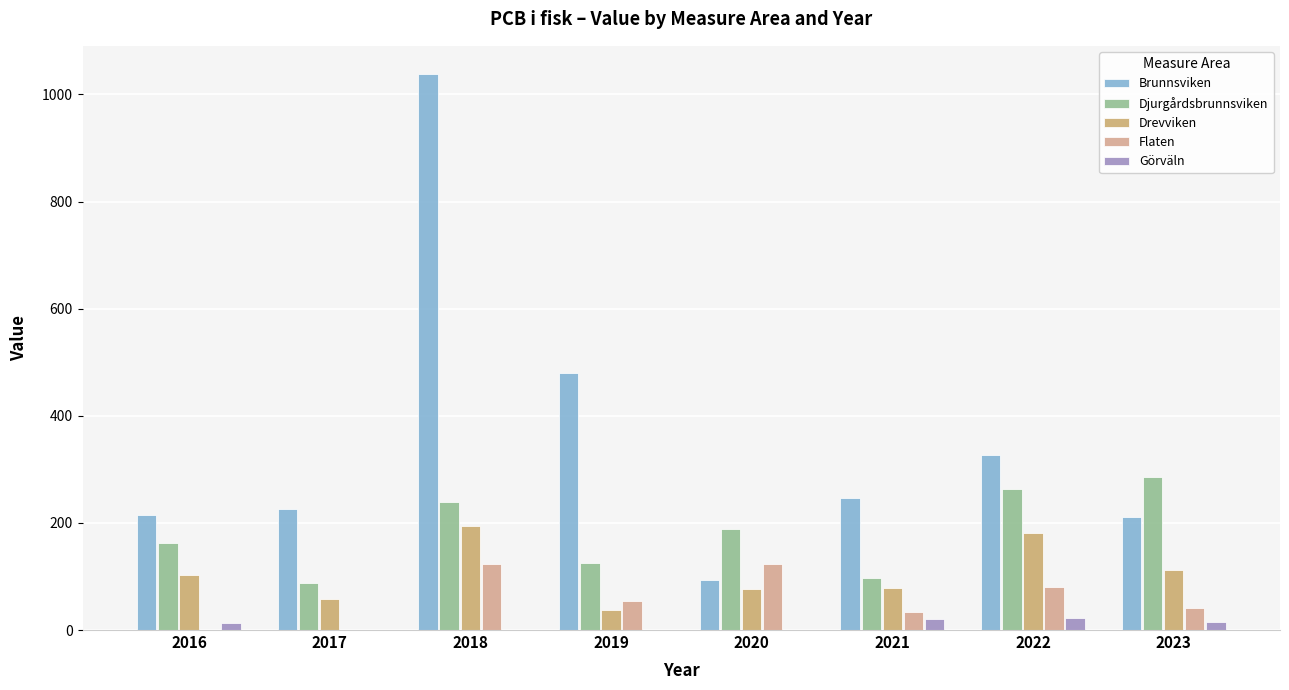

What are all the series names shown in the legend?

Brunnsviken, Djurgårdsbrunnsviken, Drevviken, Flaten, Görväln